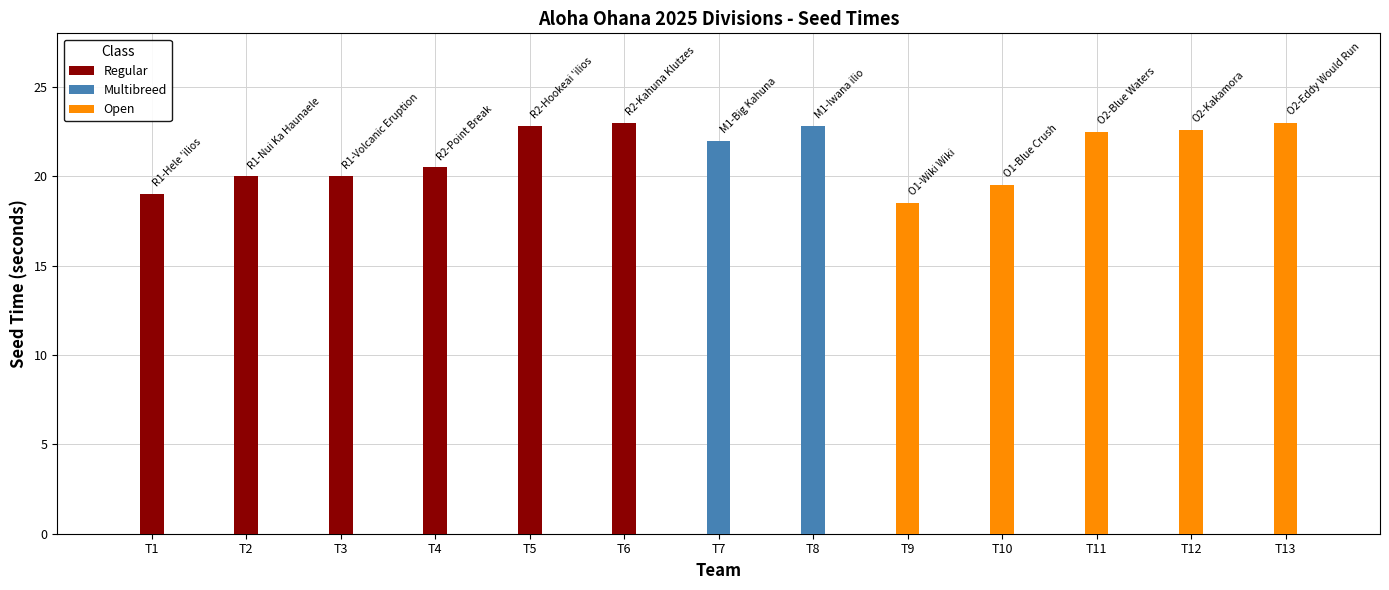

Approximately how many times larger is the value at R1-Nui Ka Haunaele compared to O1-Blue Crush?

1.0